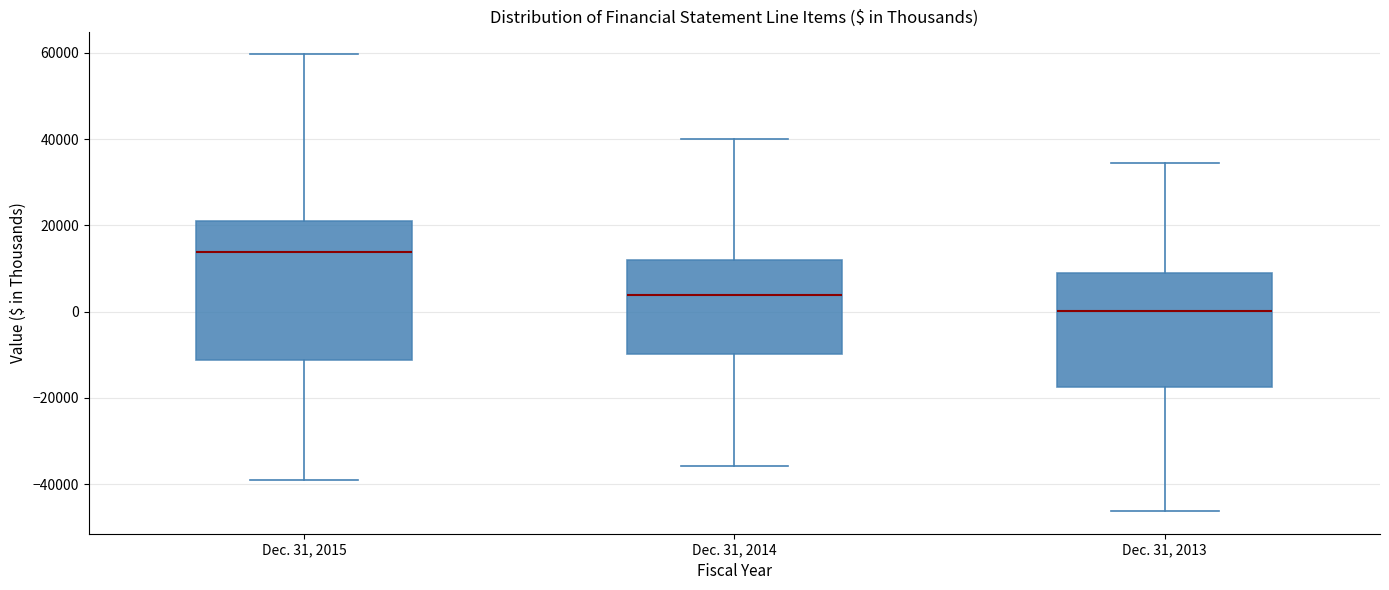

Comparing the boxes themselves (not the whiskers), which one is the tallest?

Dec. 31, 2015